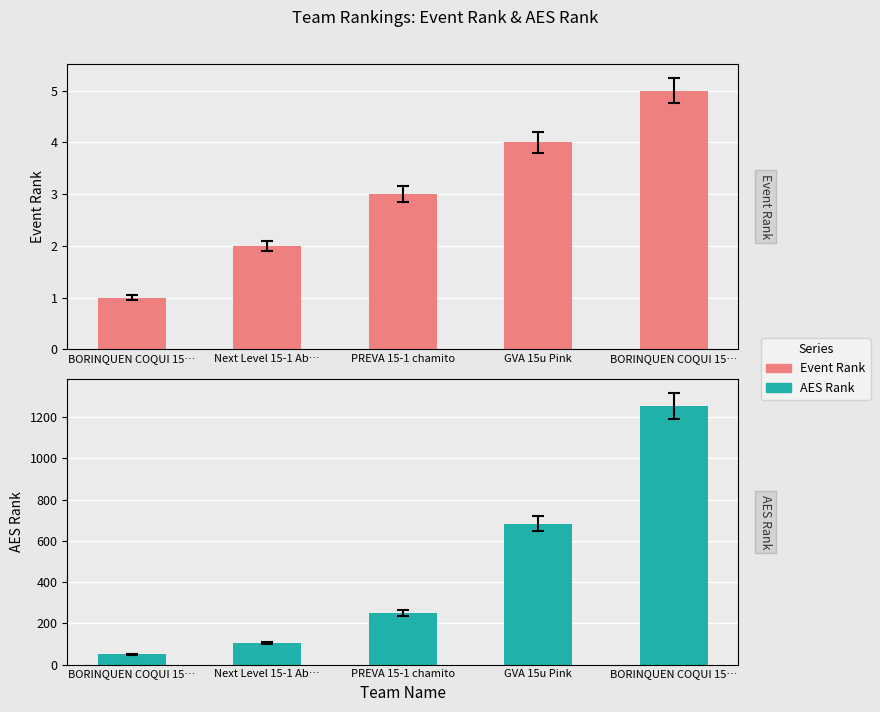

What is the value of the AES Rank bar at the 3rd from the left?

250